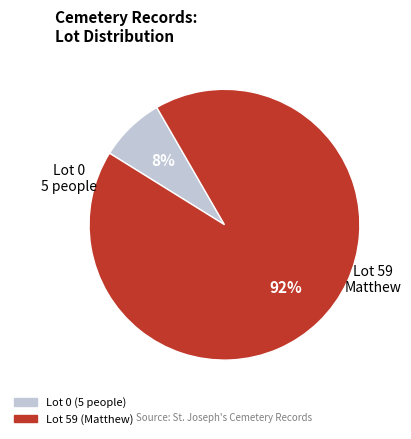

To the nearest percent, what is the difference between the largest and smallest slice percentages?

84%